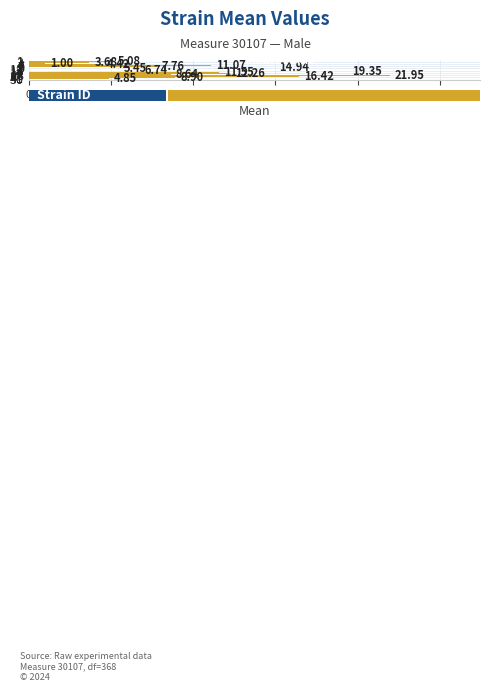

What is the difference between the maximum and second lowest values?

18.3